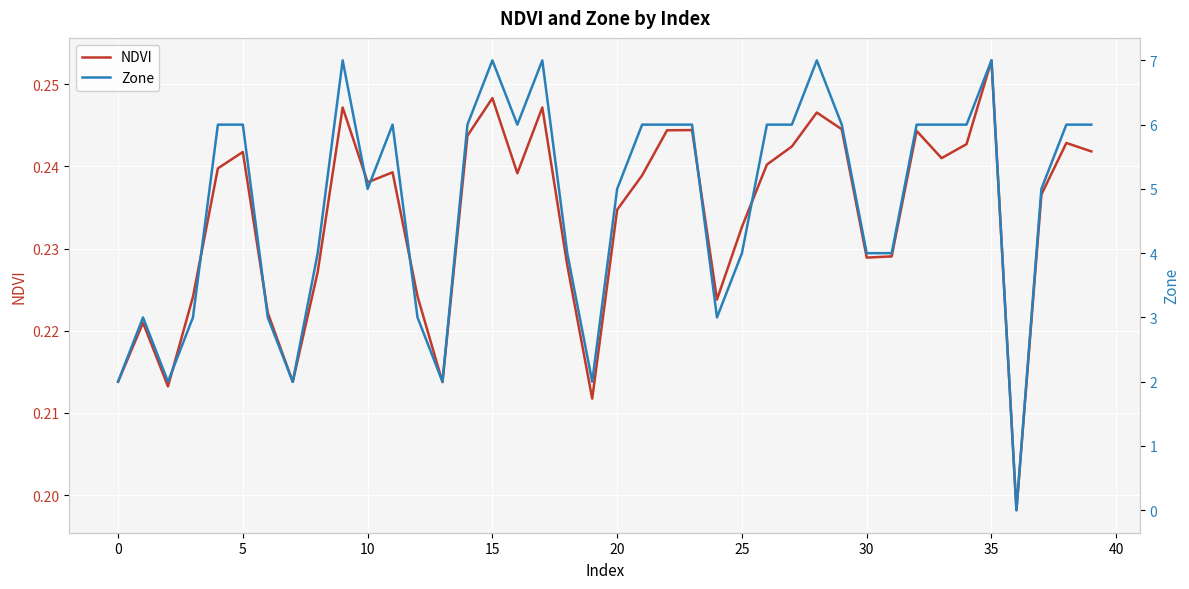

True or false: NDVI has a value of 0.1 at 30.

False